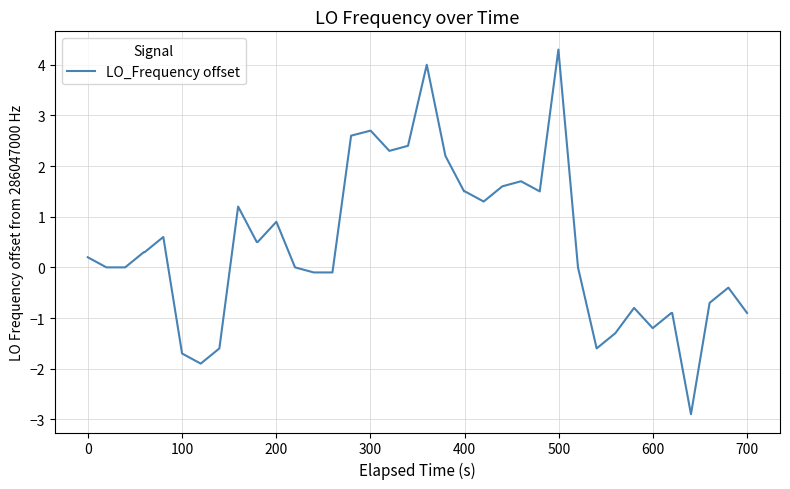

Reading left to right, transcribe all the data shown in this chart.

0.2	0.0	0.0	0.3	0.3	0.6	-1.7	-1.9	-1.6	1.2	0.5	0.5	0.9	0.0	-0.1	-0.1	2.6	2.7	2.3	2.4	4.0	2.2	1.5	1.5	1.3	1.6	1.7	1.5	4.3	0.0	-1.6	-1.3	-0.8	-1.2	-0.9	-0.9	-2.9	-0.7	-0.4	-0.9